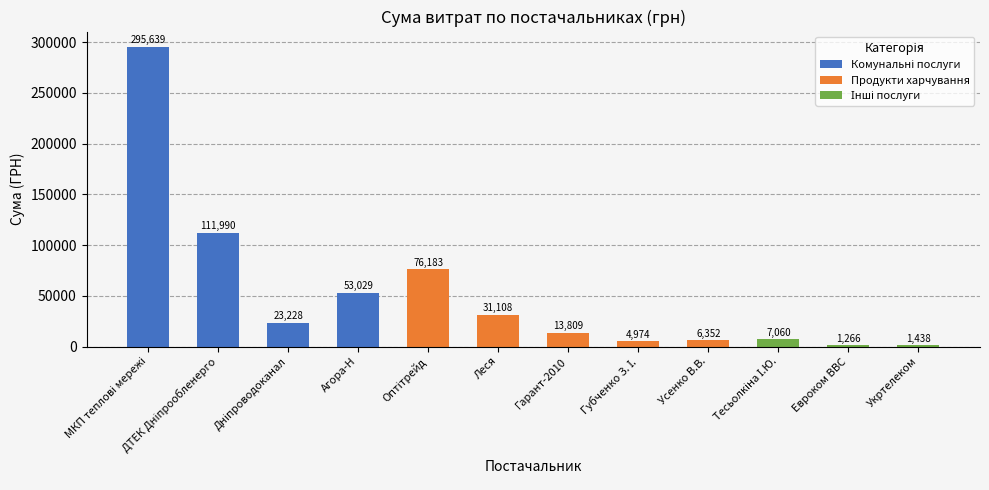

Does the chart contain any negative values?

No